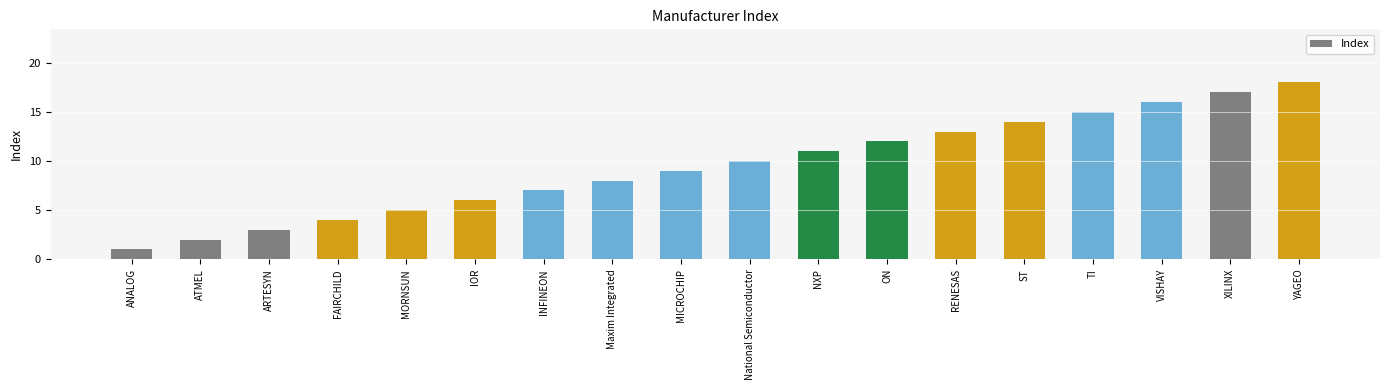

What is the smallest value displayed?

1